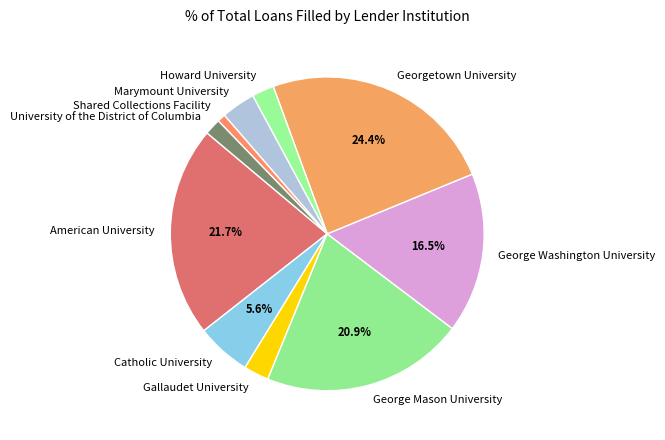

Count the number of slices in the pie.

10